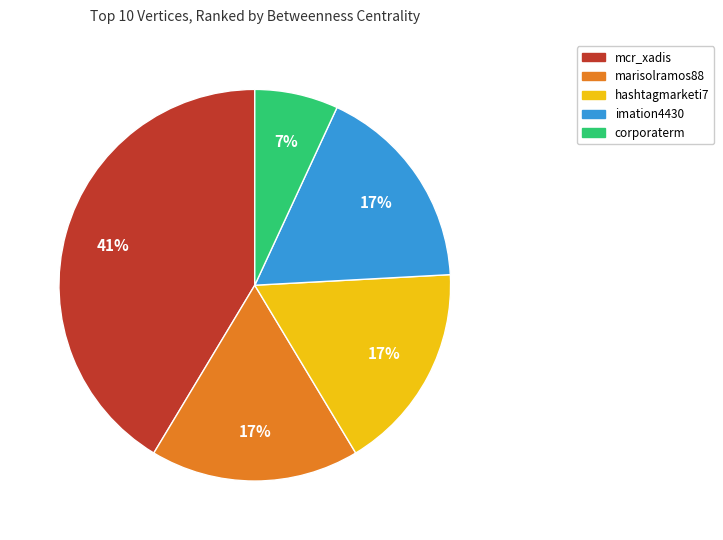

Is the sum of hashtagmarketi7 and mcr_xadis greater than half?

Yes